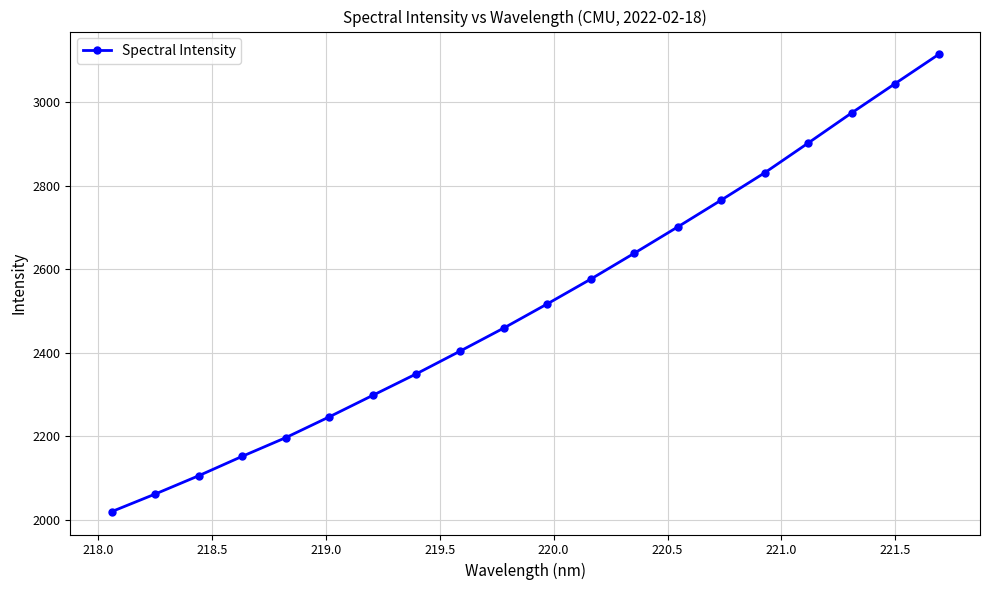

Reading left to right, list all the values displayed in this chart.

2019.4	2061.6	2105.5	2152.1	2196.9	2246.7	2298.3	2349.9	2404.0	2459.1	2517.0	2576.5	2638.5	2701.7	2766.0	2831.5	2902.9	2975.0	3045.4	3115.2